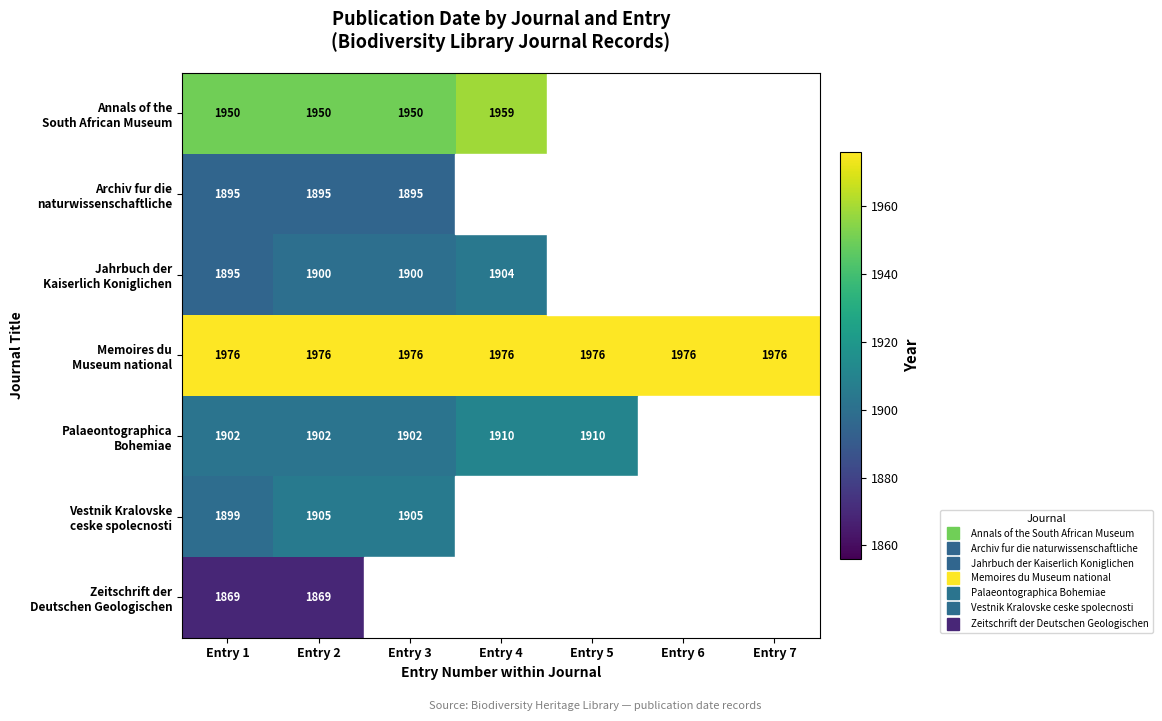

List the series in order of their peak value, highest first.

Memoires du Museum national, Annals of the South African Museum, Palaeontographica Bohemiae, Vestnik Kralovske ceske spolecnosti, Jahrbuch der Kaiserlich Koniglichen, Archiv fur die naturwissenschaftliche, Zeitschrift der Deutschen Geologischen